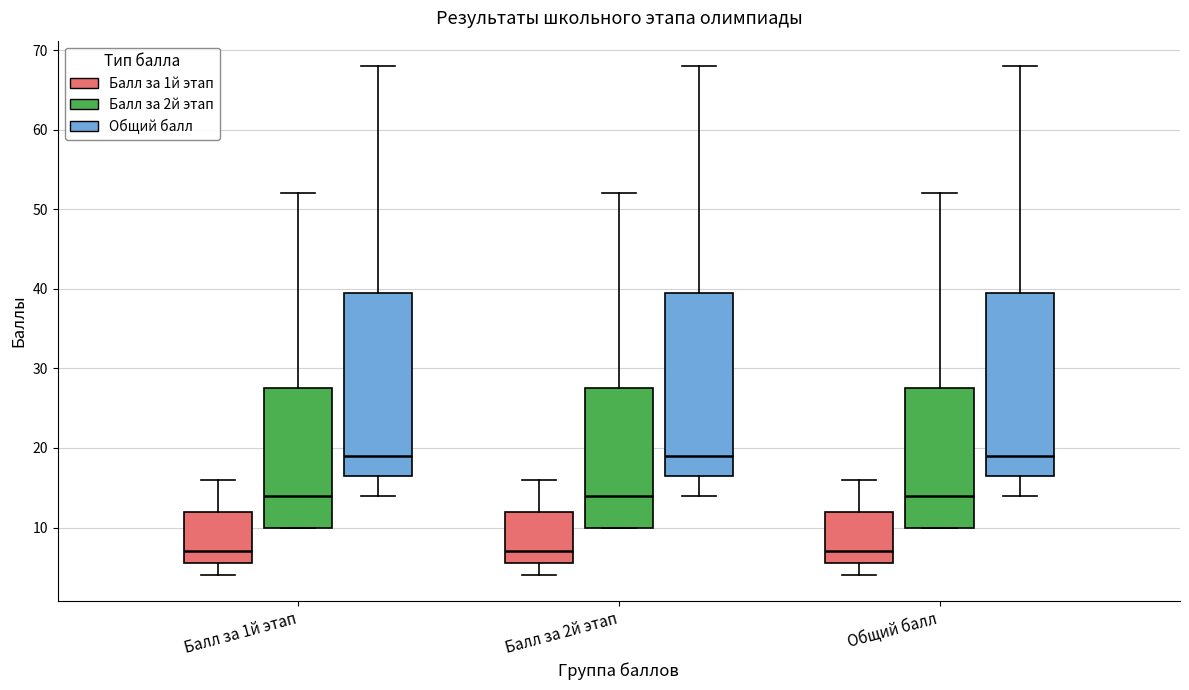

Reading left to right, transcribe this box plot: for each box, give where its median line is, the range the box spans, and where its two whiskers end, as read against the y-axis. The values are not printed on the chart, so give them approximately, as read against the axis.

Балл за 1й этап (Балл за 1й этап): median 7, box 6 to 12, whiskers 4 to 16
Балл за 1й этап (Балл за 2й этап): median 14, box 10 to 28, whiskers 10 to 52
Балл за 1й этап (Общий балл): median 19, box 17 to 40, whiskers 14 to 68
Балл за 2й этап (Балл за 1й этап): median 7, box 6 to 12, whiskers 4 to 16
Балл за 2й этап (Балл за 2й этап): median 14, box 10 to 28, whiskers 10 to 52
Балл за 2й этап (Общий балл): median 19, box 17 to 40, whiskers 14 to 68
Общий балл (Балл за 1й этап): median 7, box 6 to 12, whiskers 4 to 16
Общий балл (Балл за 2й этап): median 14, box 10 to 28, whiskers 10 to 52
Общий балл (Общий балл): median 19, box 17 to 40, whiskers 14 to 68